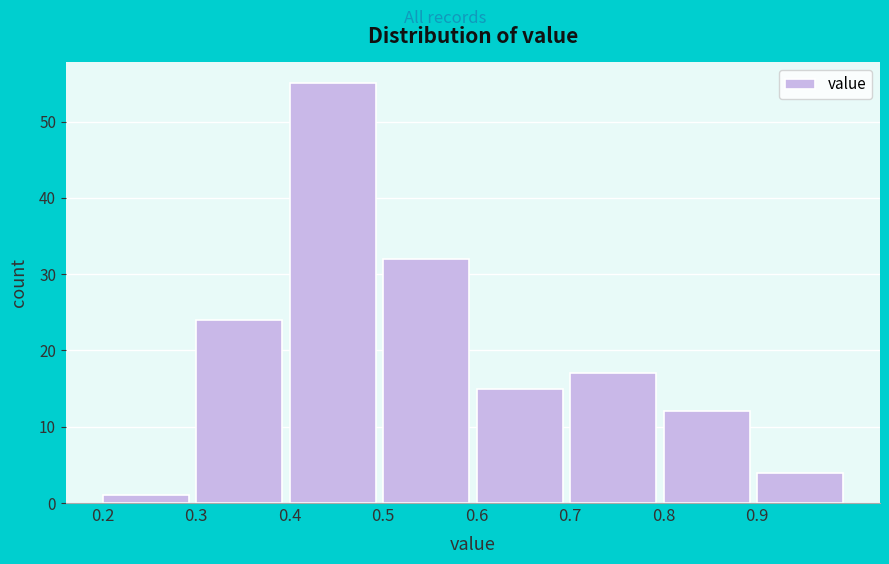

Reading left to right, list every bar in this chart as the range it spans on the x-axis followed by its height. The values are not printed on the chart, so give them approximately, as read against the axis.

0.2 to 0.3: 1
0.3 to 0.4: 24
0.4 to 0.5: 55
0.5 to 0.6: 32
0.6 to 0.7: 15
0.7 to 0.8: 17
0.8 to 0.9: 12
0.9 to 1.0: 4